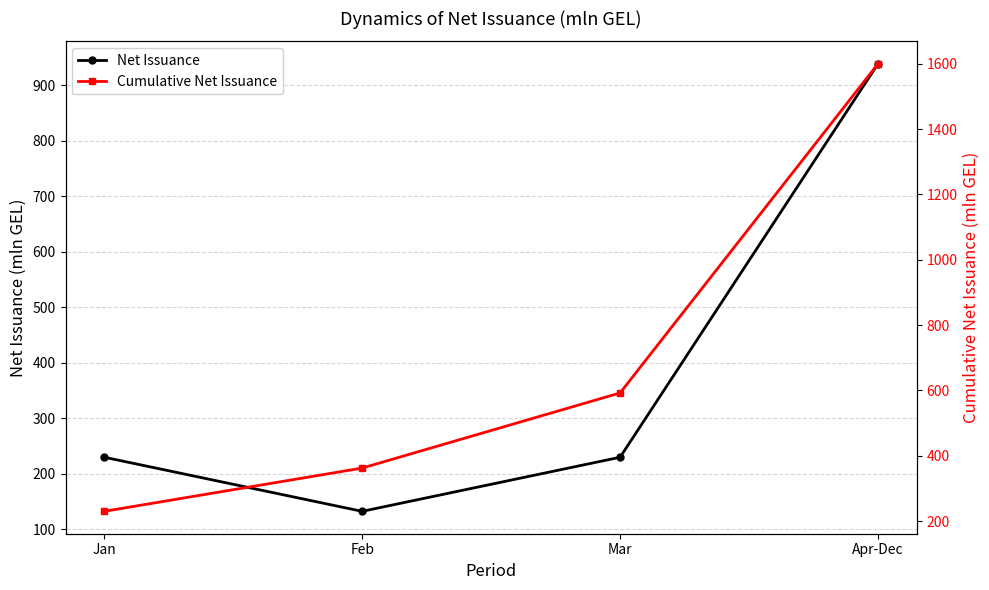

Rank the series at Jan from highest to lowest value.

Net Issuance, Cumulative Net Issuance